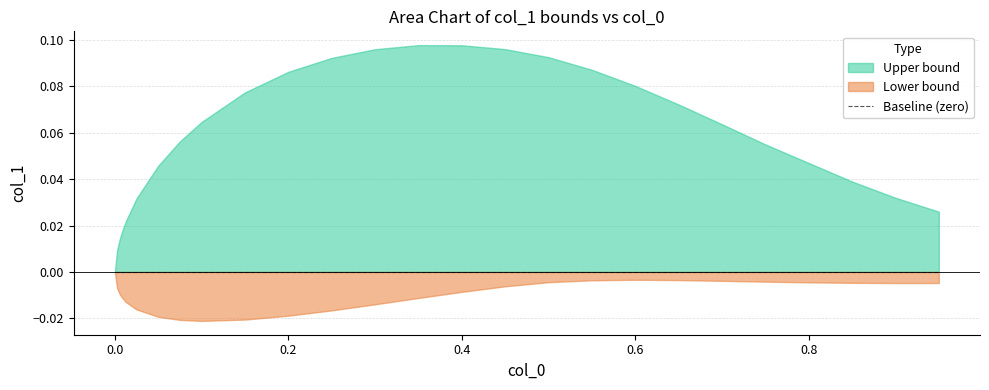

Between 5 and 24, which is larger?

24